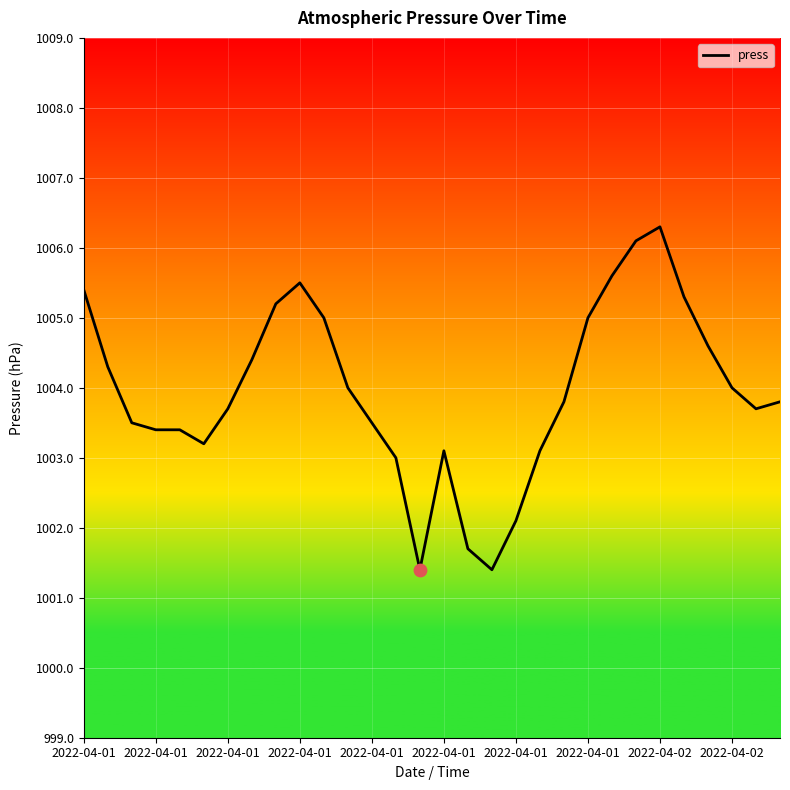

What is the greatest value displayed?

1006.3